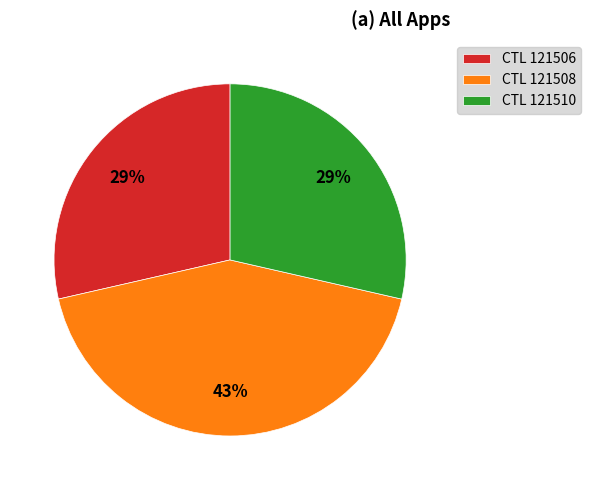

To the nearest percent, what portion does CTL 121506 represent?

29%